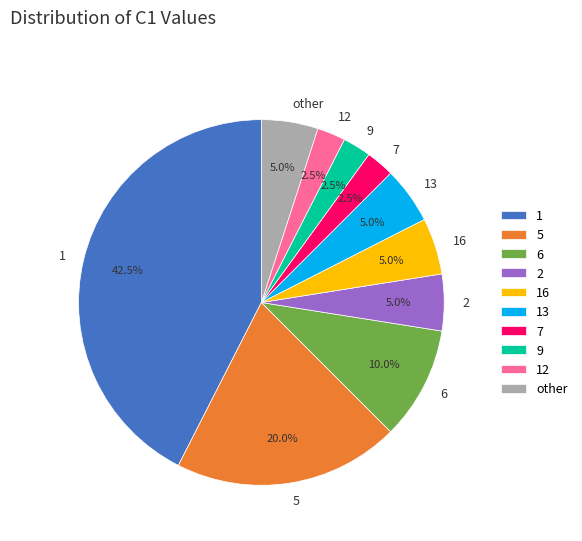

Combined, do 9 and 16 account for over 50%?

No